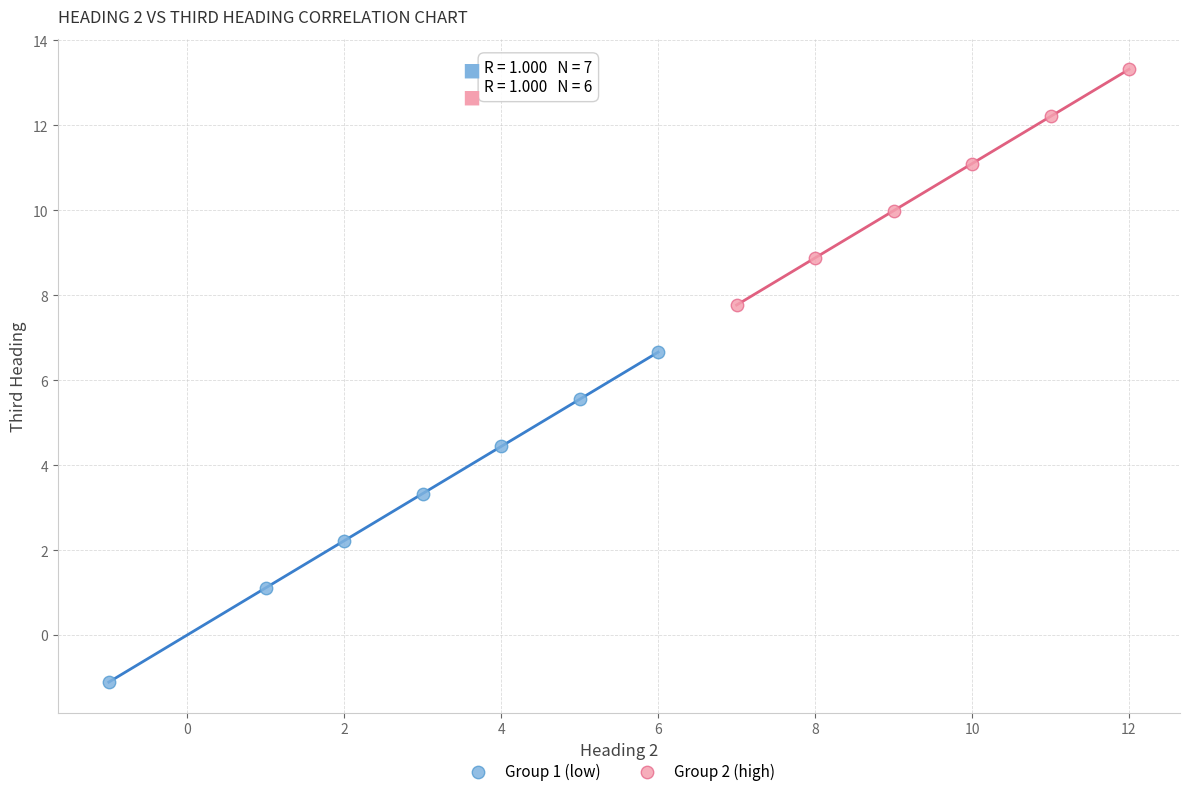

Which series contains the highest Y value?

Group 2 (high)